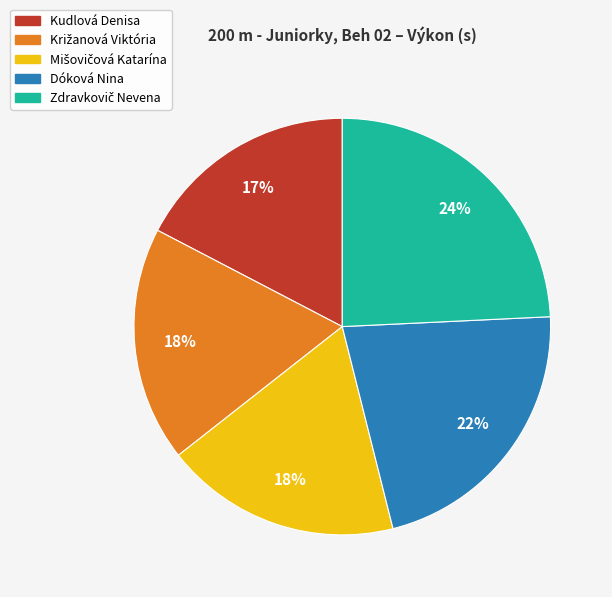

Is there any slice that represents more than half of the pie?

No